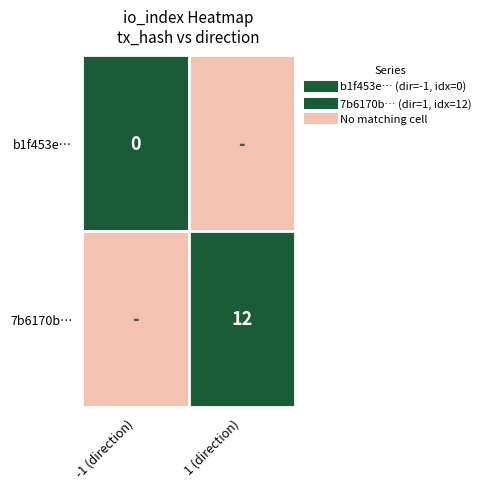

Which category has the highest value in the 7b6170b100ce6124be95b407c21632c6a55e8ba series?

1